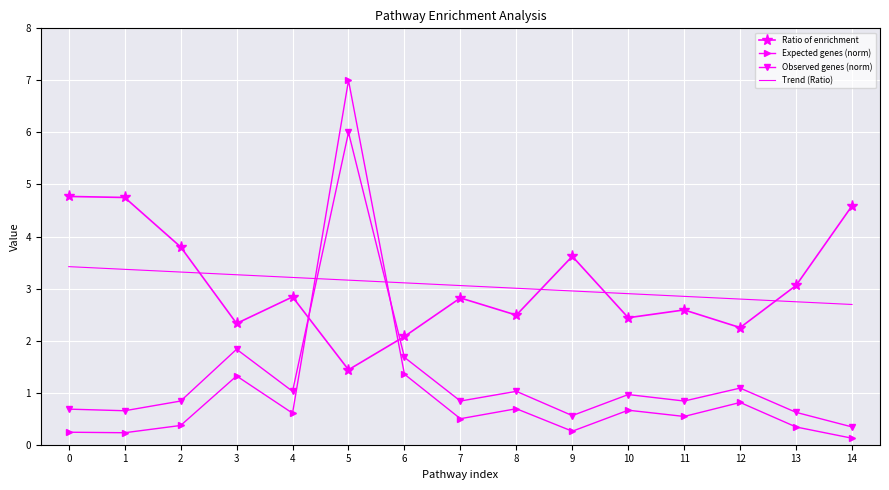

What is the highest value of the Observed genes (norm) series?

6.0